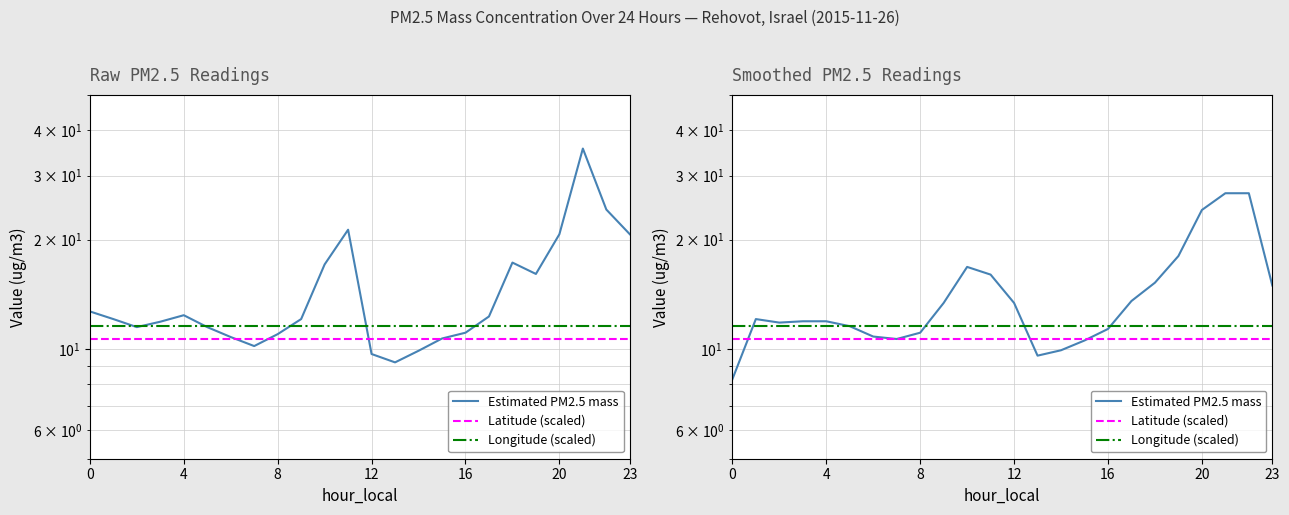

True or false: Longitude (scaled) and Latitude (scaled) cross at least once.

False